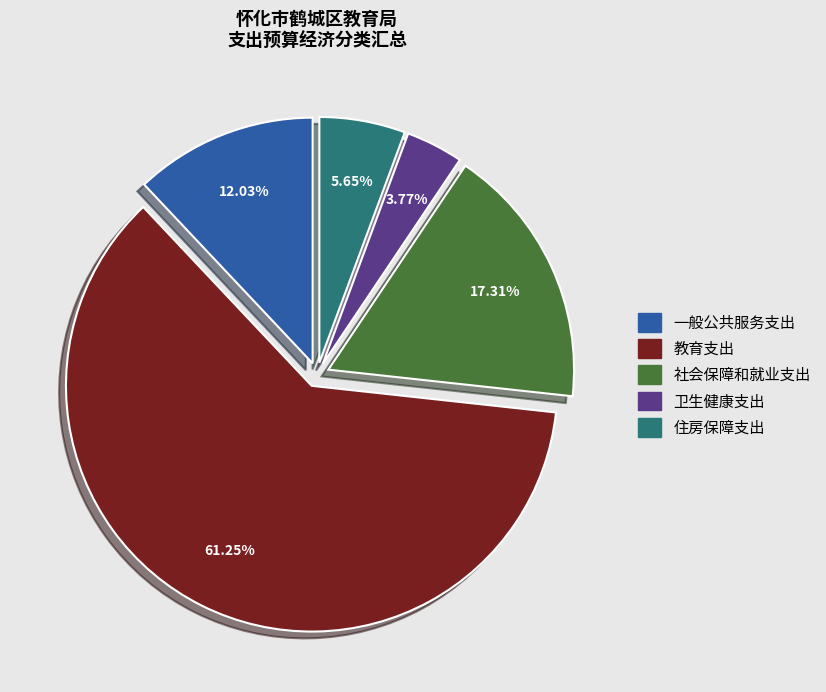

To the nearest percent, what is the difference between the 住房保障支出 and 社会保障和就业支出 slice percentages?

12%